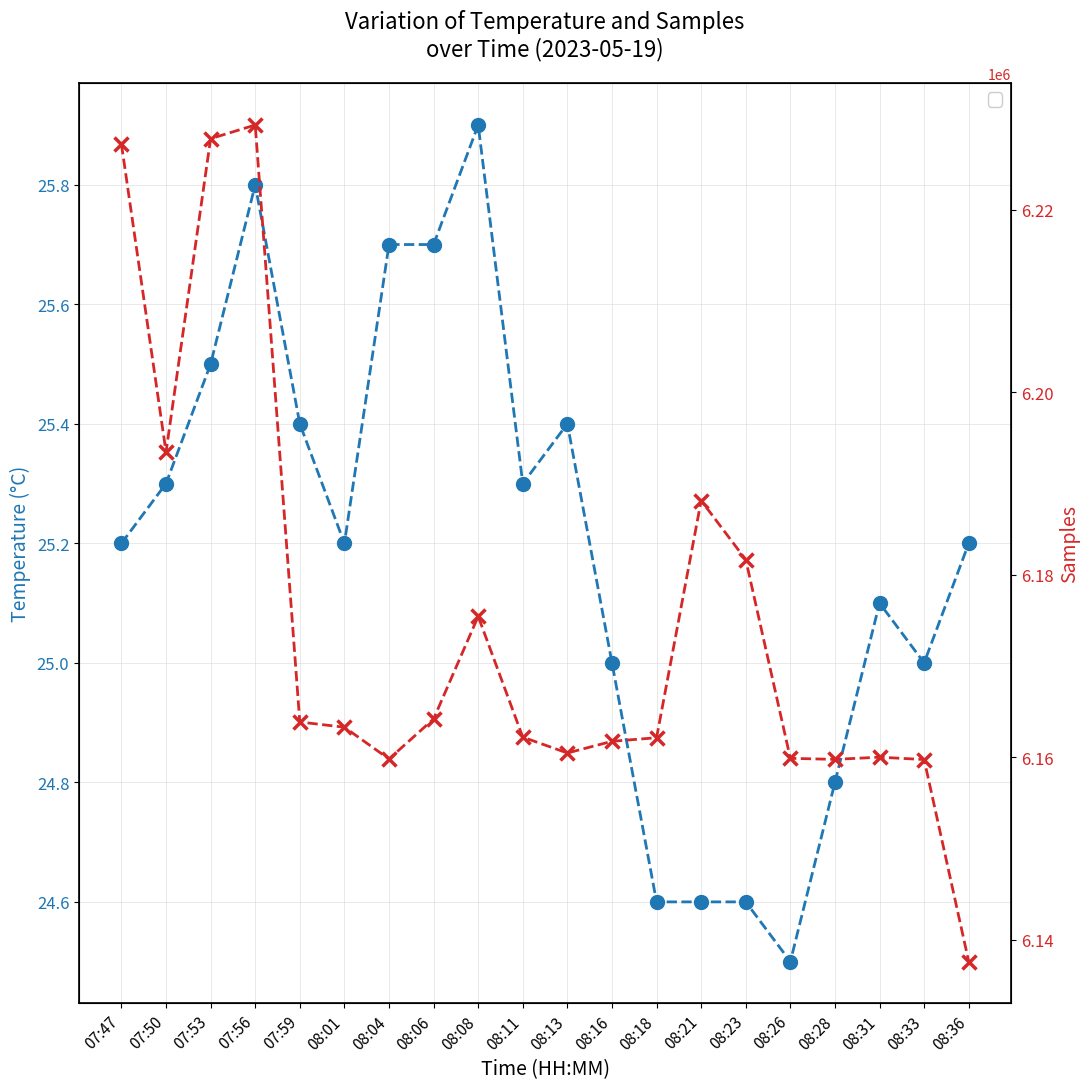

Between 08:06 and 08:18, which series saw the biggest shift?

Samples